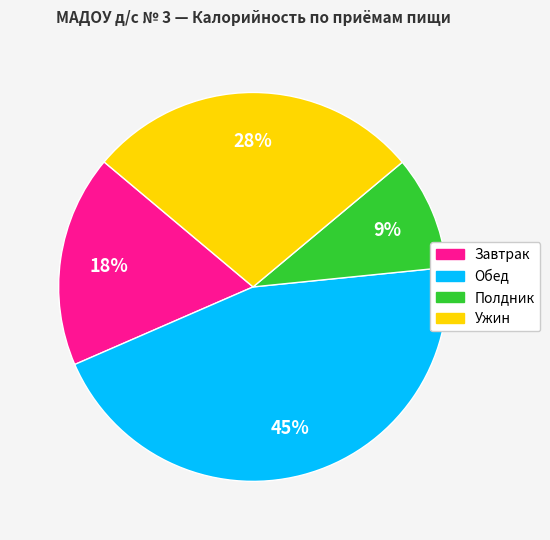

Is there a majority slice in this chart?

No